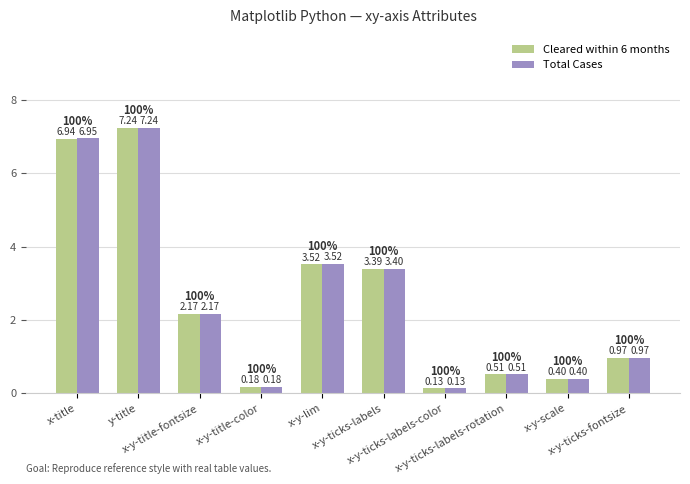

Rank the series by their average value, from lowest to highest.

Cleared within 6 months, Total Cases